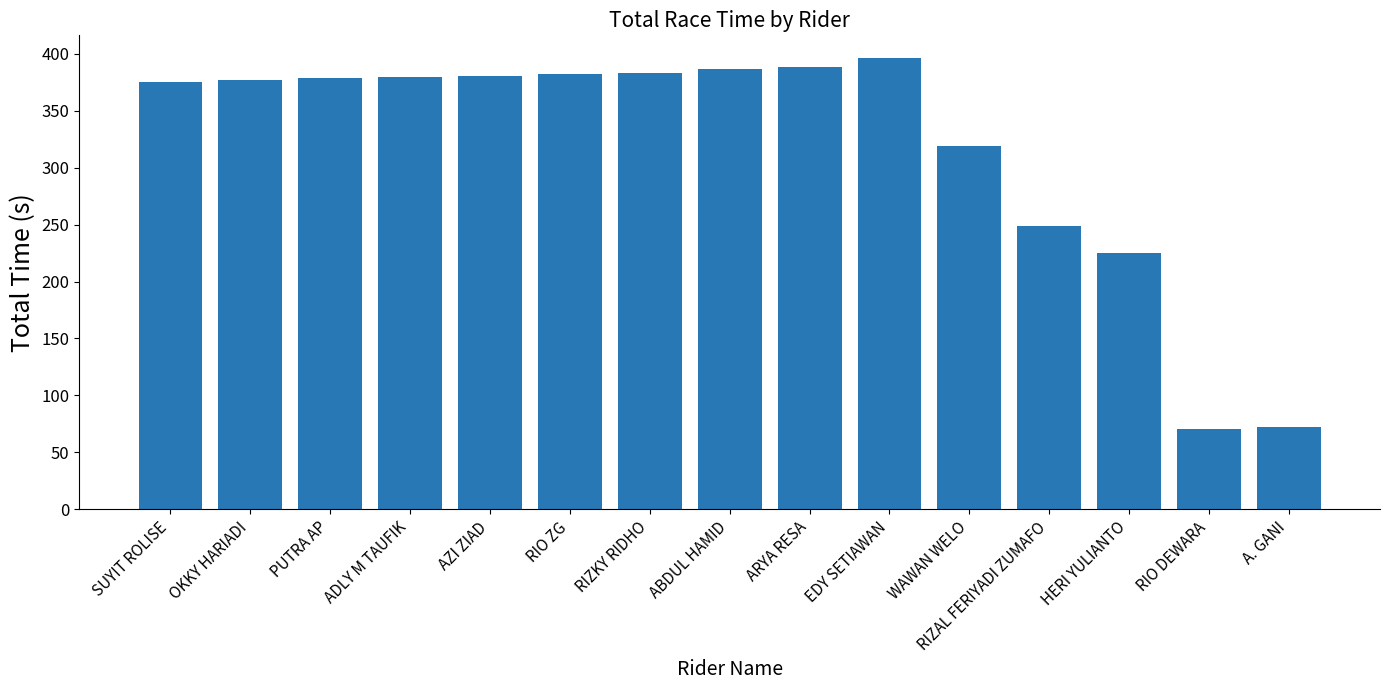

What is the smallest value displayed?

70.3